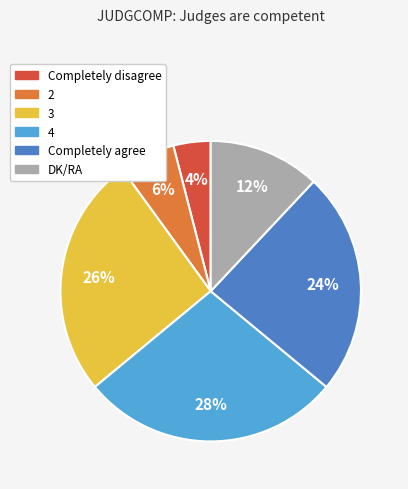

Is the sum of Completely agree and 2 greater than half?

No